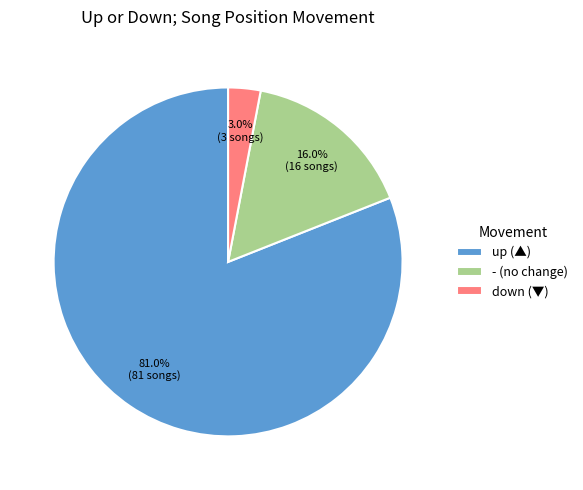

To the nearest percent, what percentage of the pie is up?

81%